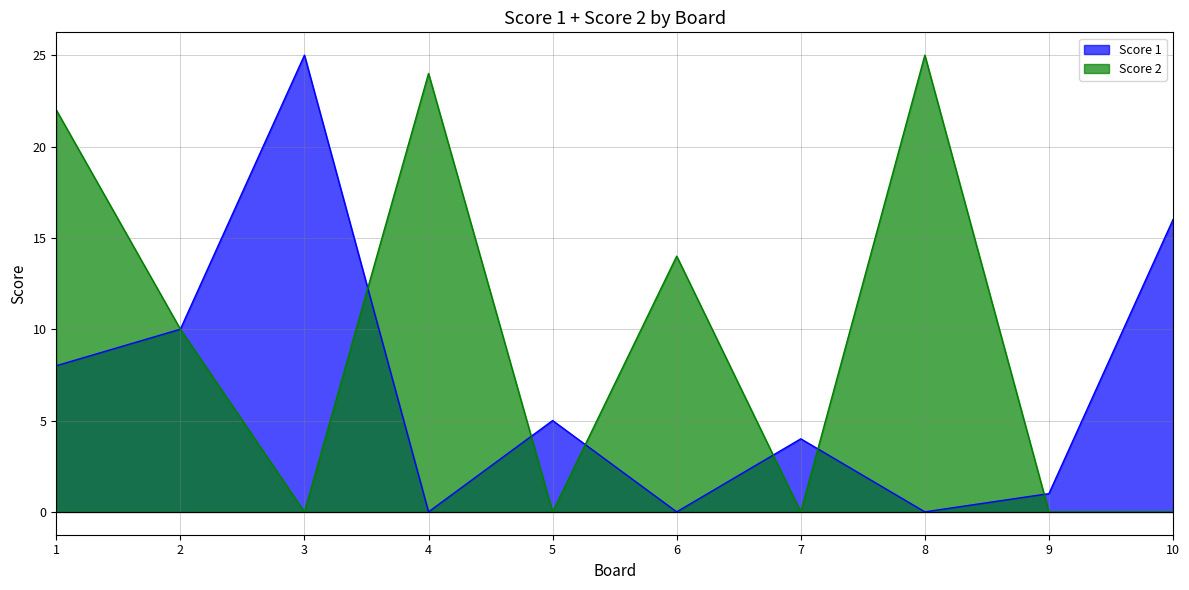

Rank the series at 1 from lowest to highest value.

Score 1, Score 2